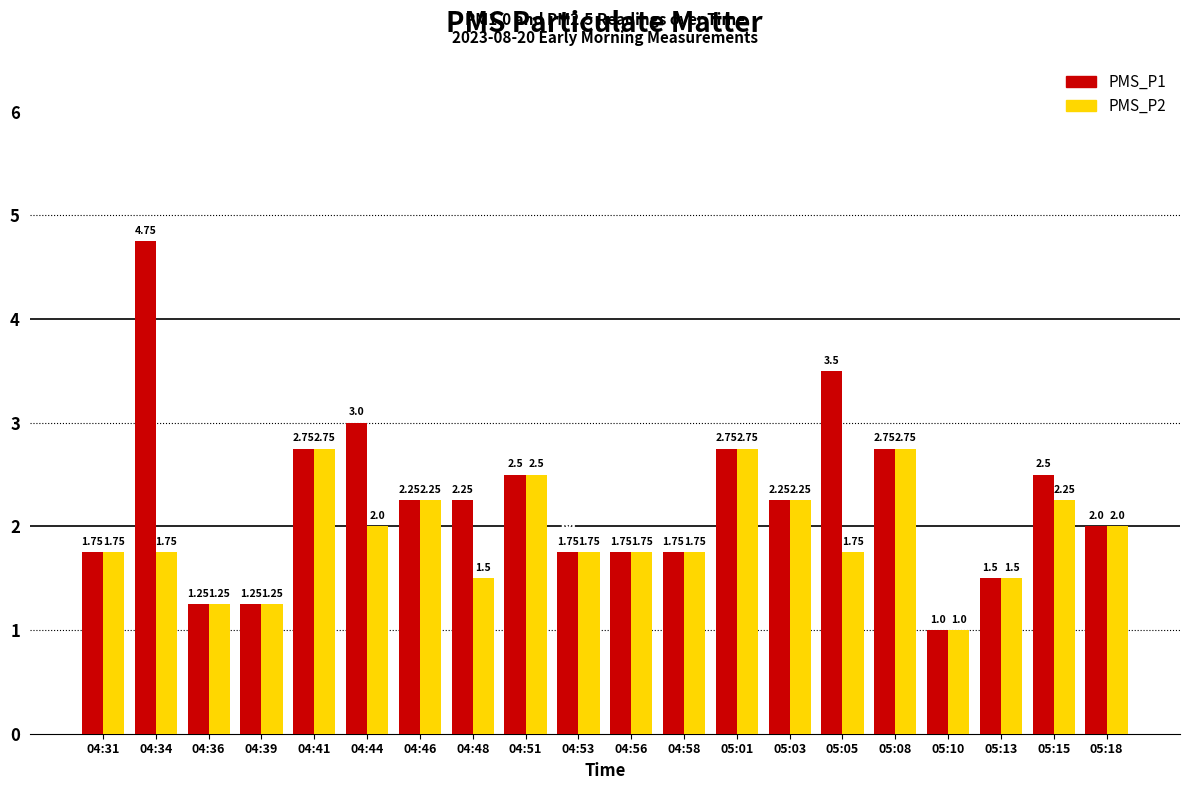

What position from the left is 04:58?

12